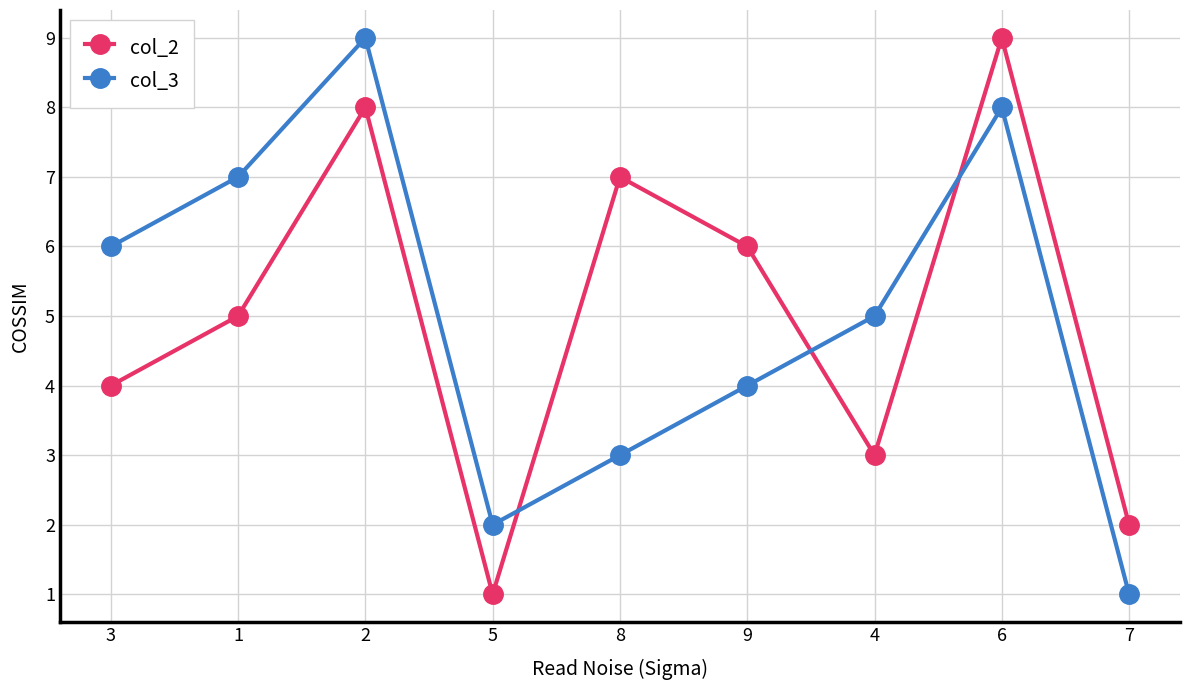

At which label does col_3 first exceed 5?

3